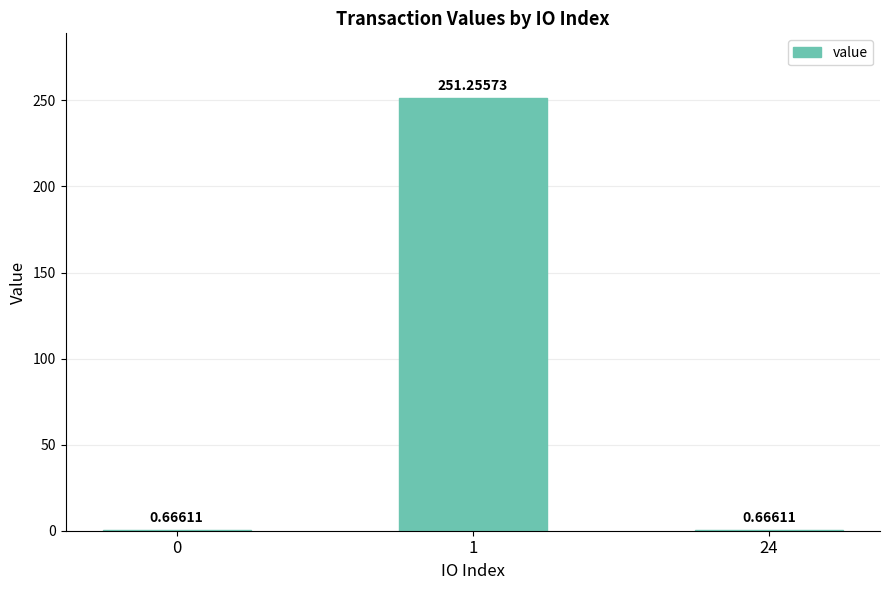

What is the change in value from 0 to 1?

+250.6